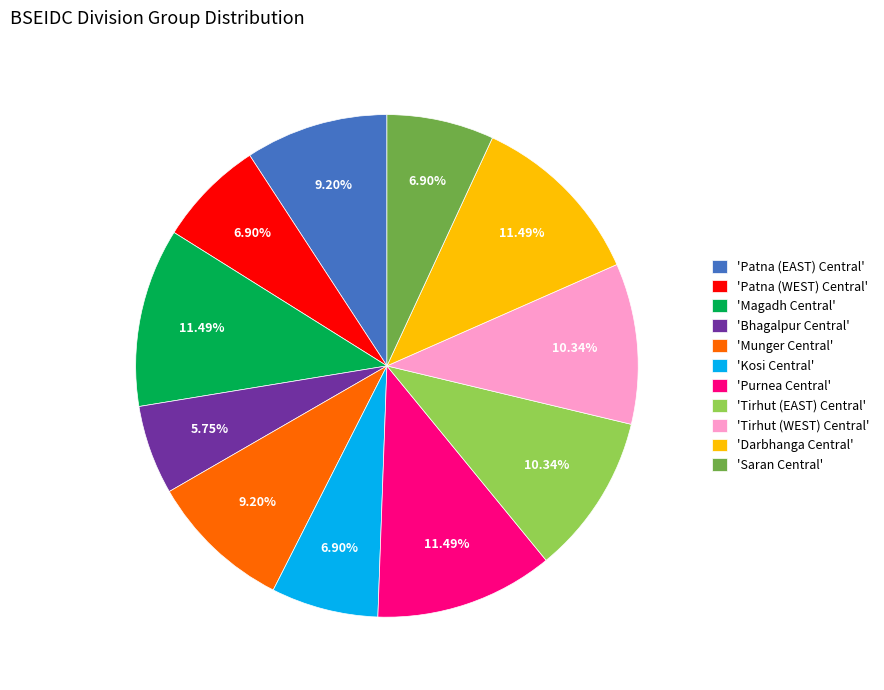

Is the sum of 'Munger Central' and 'Patna (EAST) Central' greater than half?

No